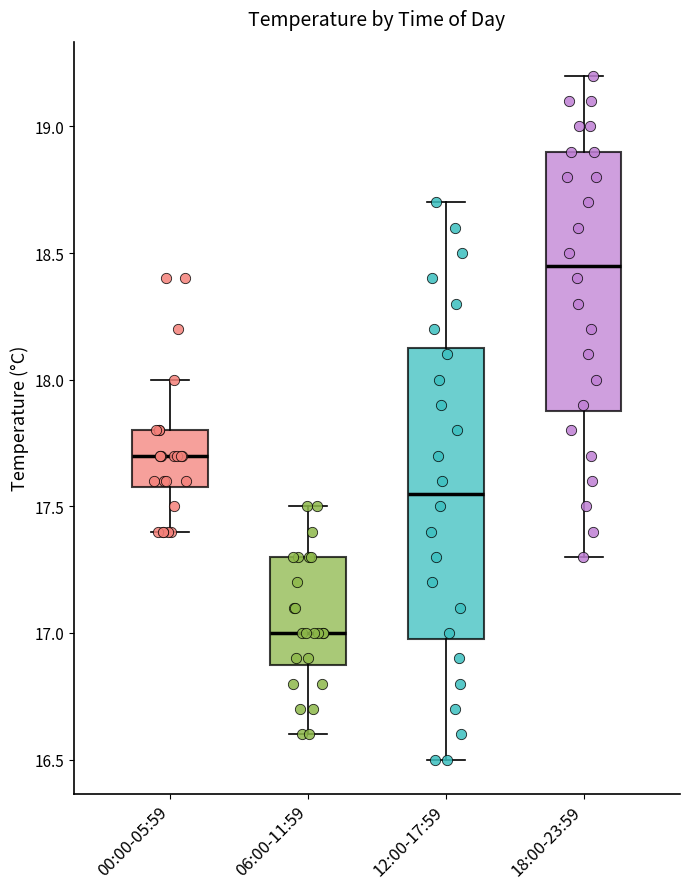

Reading left to right, transcribe this box plot: for each box, give where its median line is, the range the box spans, and where its two whiskers end, as read against the y-axis. The values are not printed on the chart, so give them approximately, as read against the axis.

00:00-05:59: median 17.70, box 17.60 to 17.80, whiskers 17.40 to 18.00
06:00-11:59: median 17.00, box 16.90 to 17.30, whiskers 16.60 to 17.50
12:00-17:59: median 17.55, box 17.00 to 18.15, whiskers 16.50 to 18.70
18:00-23:59: median 18.45, box 17.90 to 18.90, whiskers 17.30 to 19.20